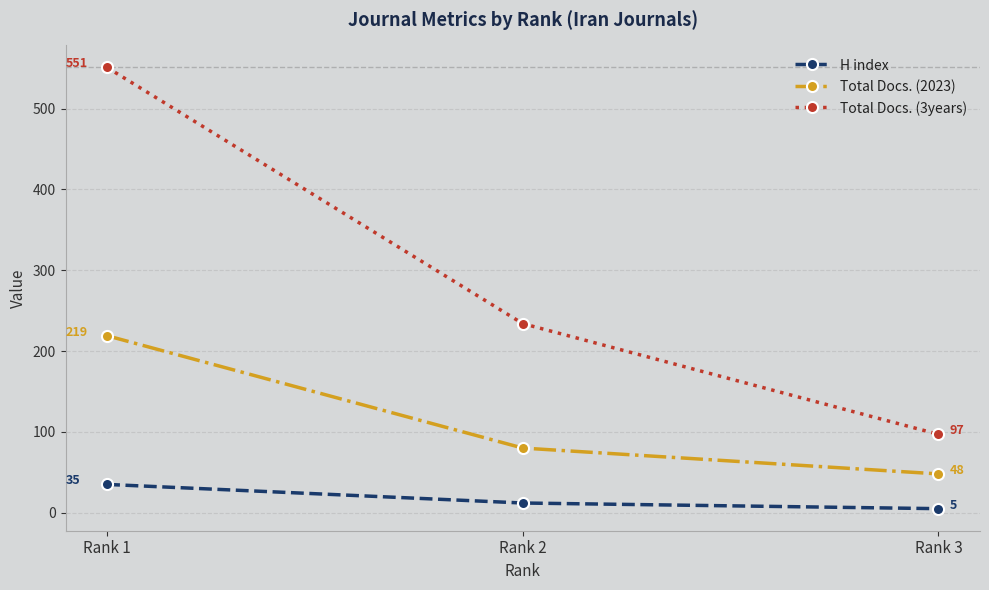

How many lines are shown in the chart?

3